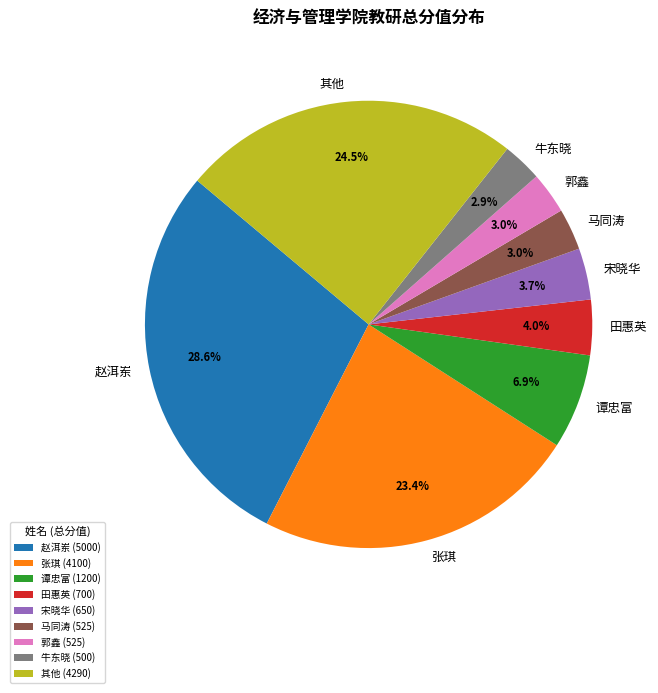

What portion of the pie excludes 马同涛?

97.0%